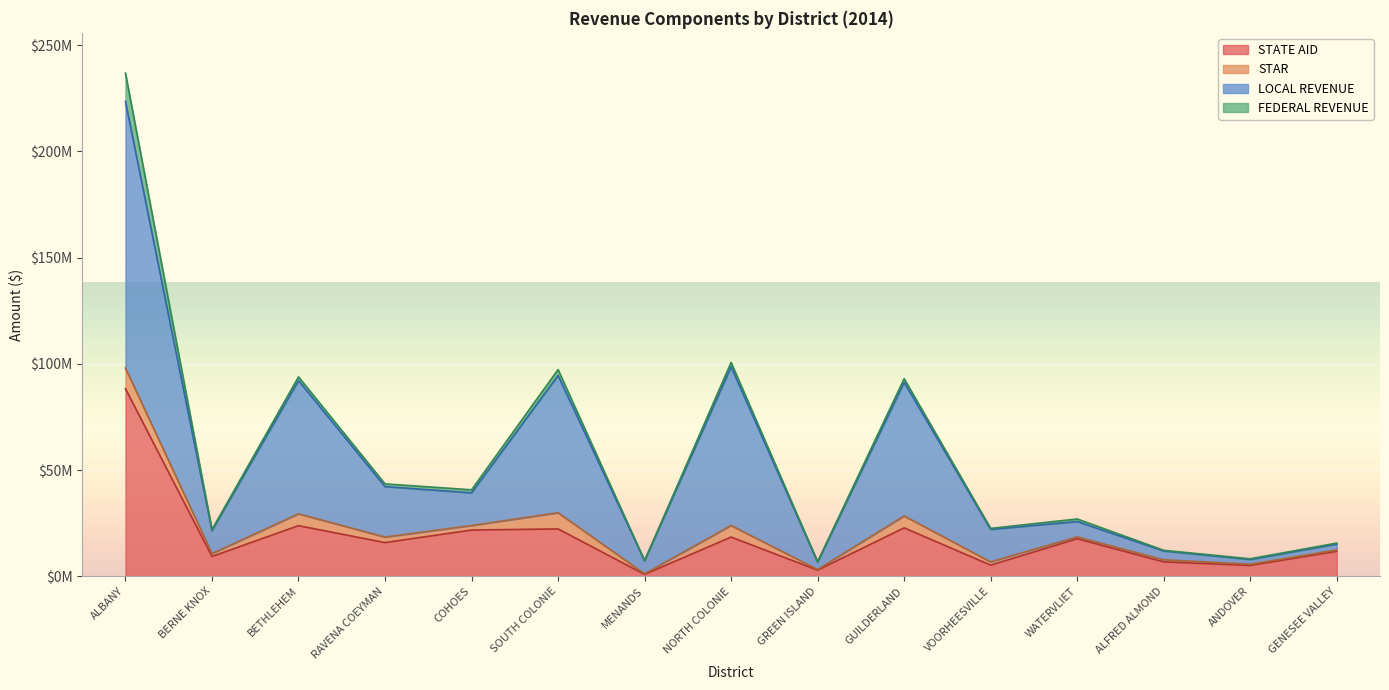

Between GENESEE VALLEY and GREEN ISLAND, which is larger?

GENESEE VALLEY